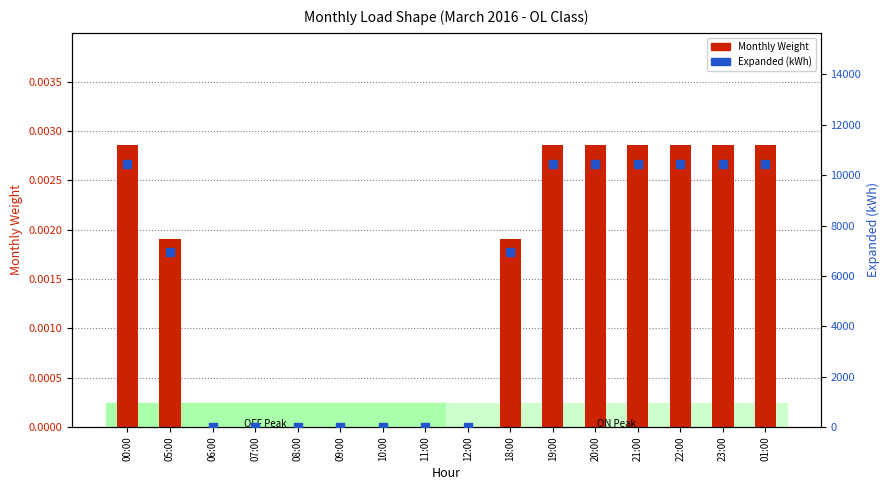

Which series contains the highest Y value?

Expanded (kWh)